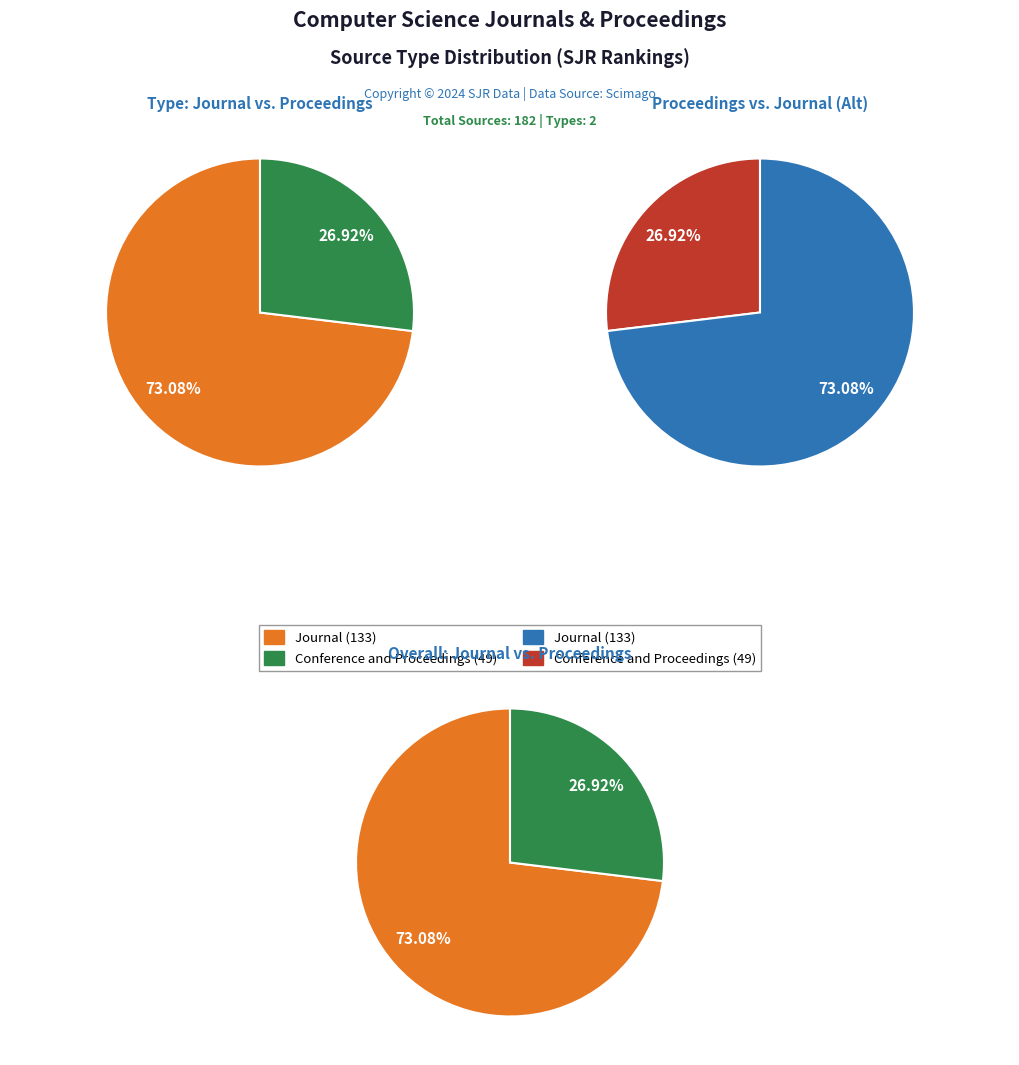

How many slices are in this pie chart?

2